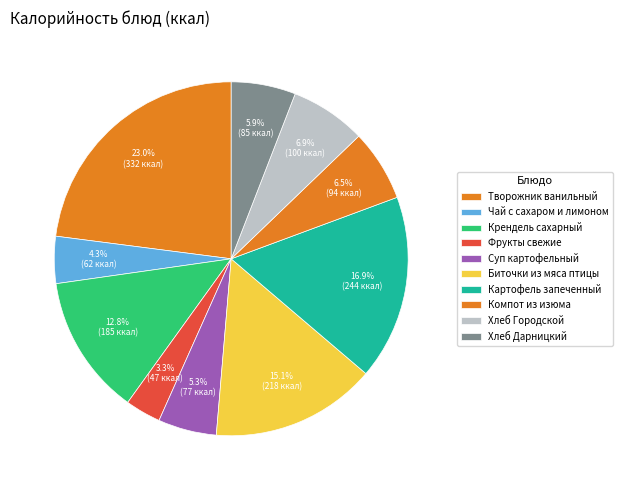

How many slices are in this pie chart?

10